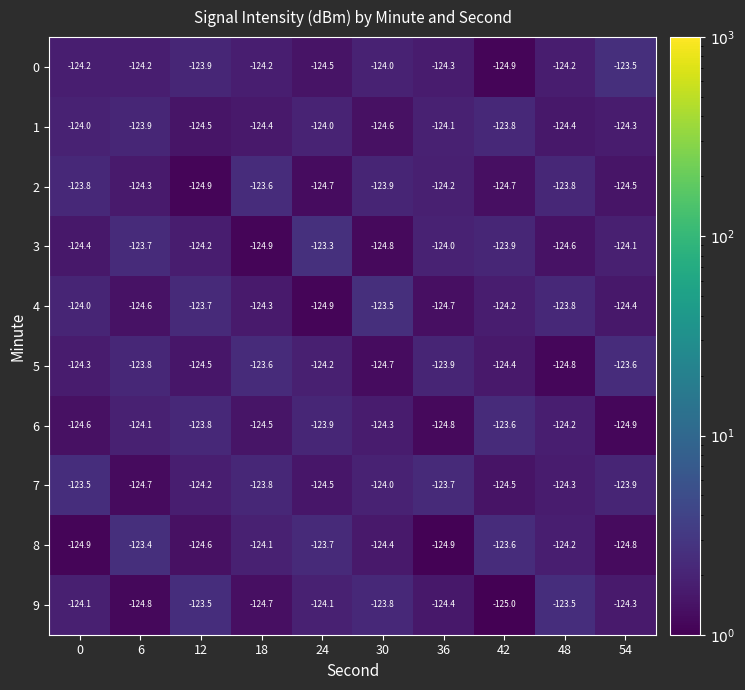

Which label corresponds to the smallest value in the chart?

42